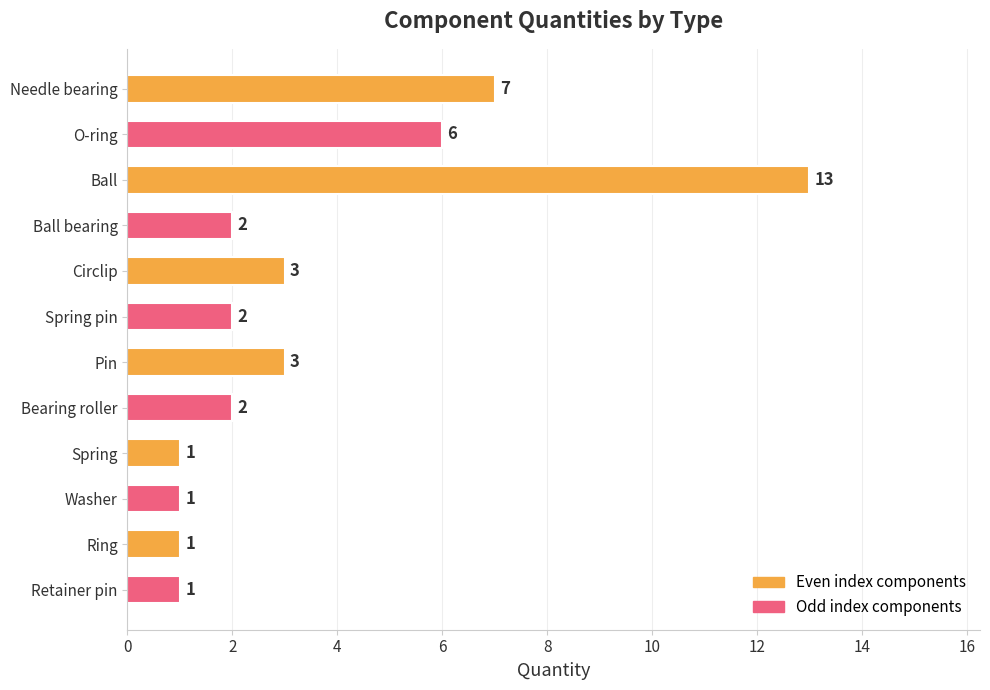

Reading top to bottom, what are all the values shown in this chart?

Needle bearing=7	O-ring=6	Ball=13	Ball bearing=2	Circlip=3	Spring pin=2	Pin=3	Bearing roller=2	Spring=1	Washer=1	Ring=1	Retainer pin=1